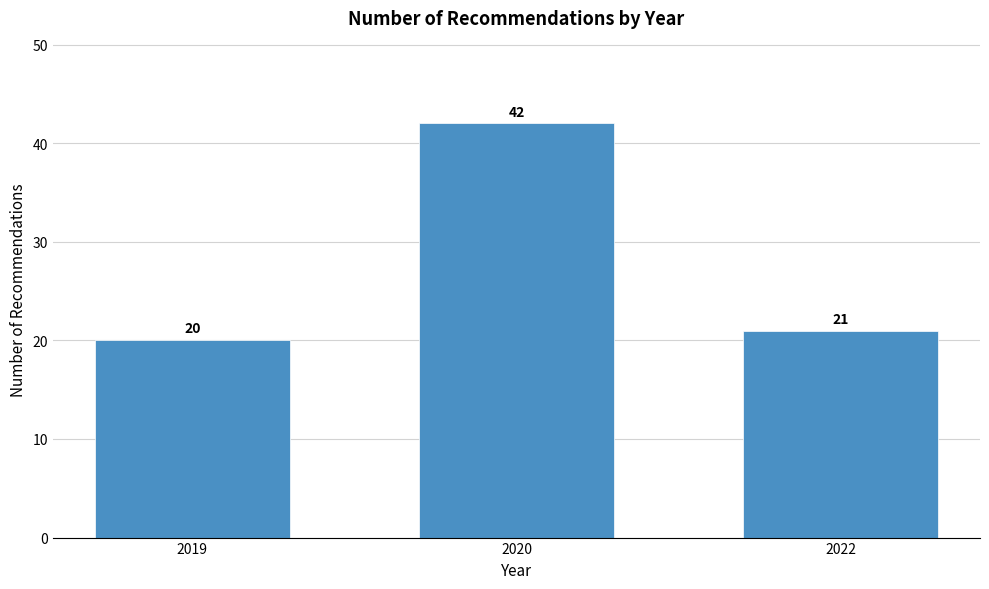

Reading left to right, what are all the values shown in this chart?

2019=20	2020=42	2022=21